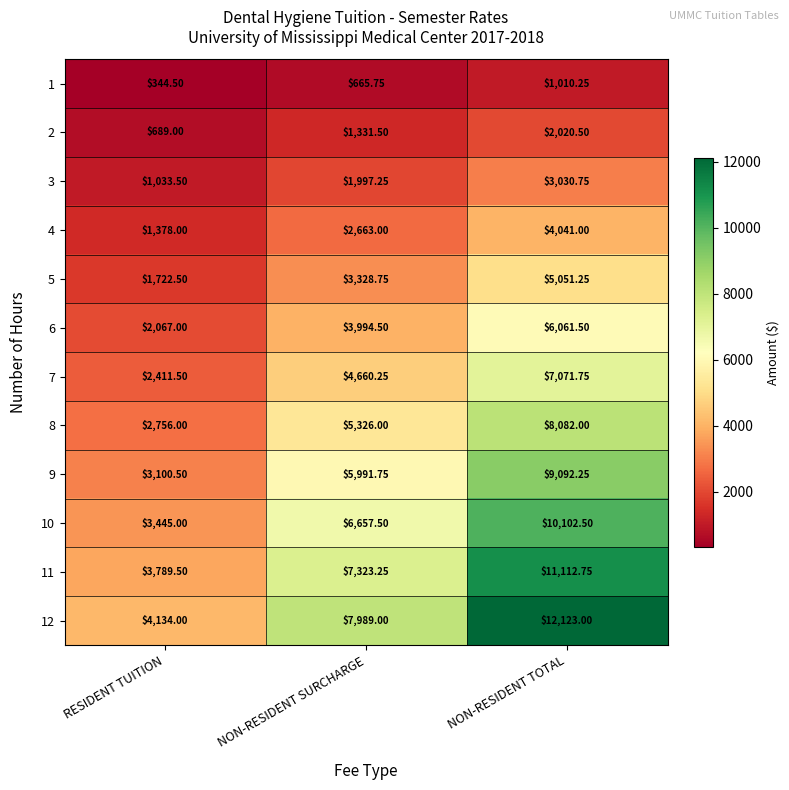

Is the value of 2 at NON-RESIDENT TOTAL greater than the value of 9 at NON-RESIDENT TOTAL?

No